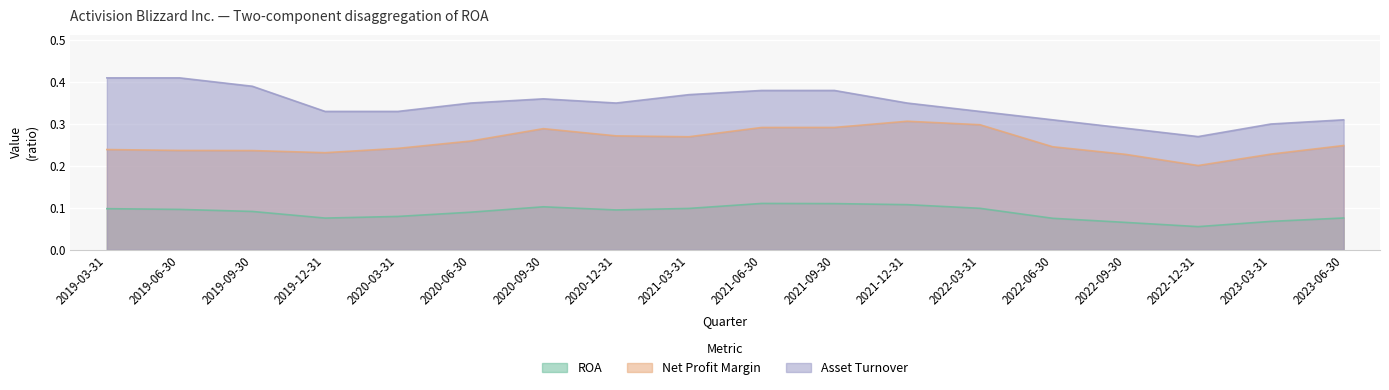

Rank the series by their maximum value, from highest to lowest.

Asset Turnover, Net Profit Margin, ROA